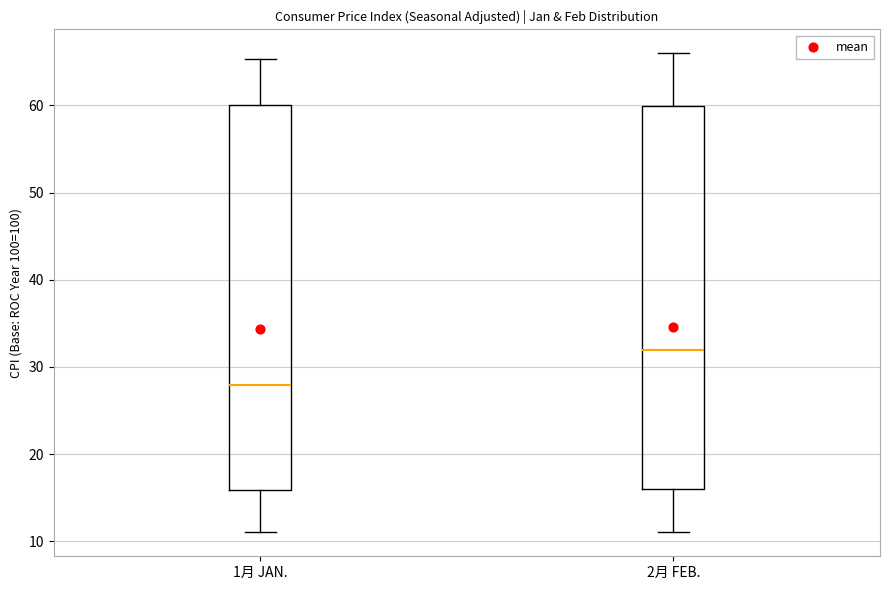

Where does the median line of the box for 2月 FEB. sit on the y-axis? The values are not printed on the chart, so give them approximately, as read against the axis.

32